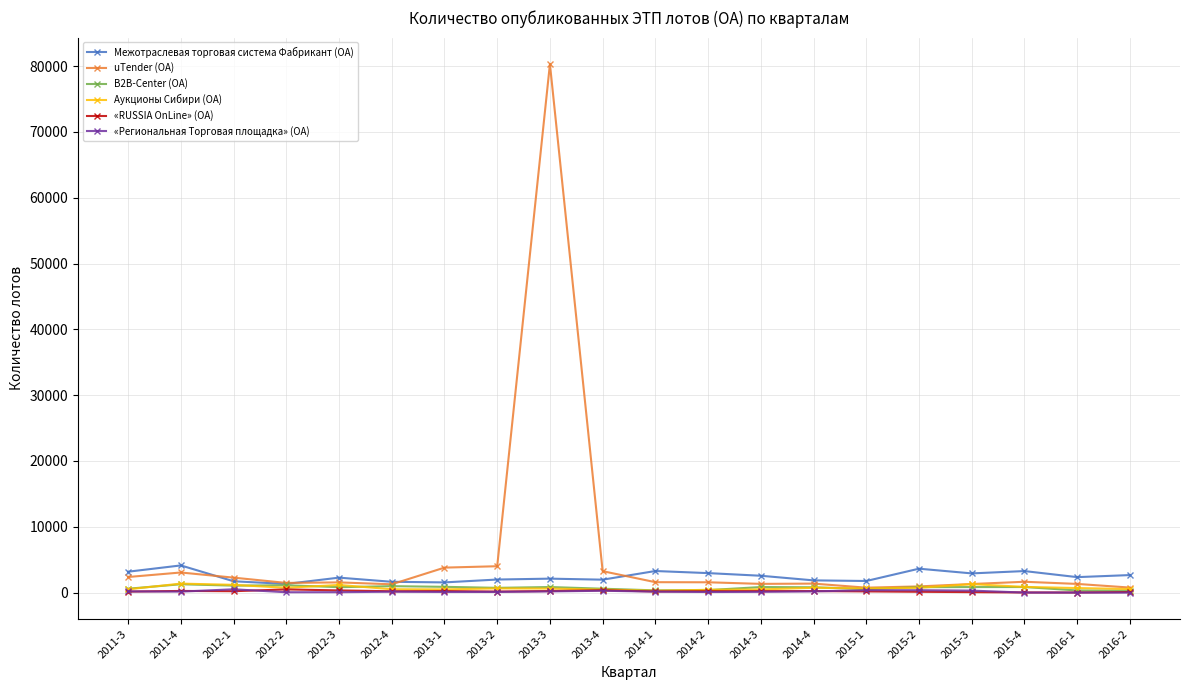

What is the label of the 16th point from the right?

2012-3